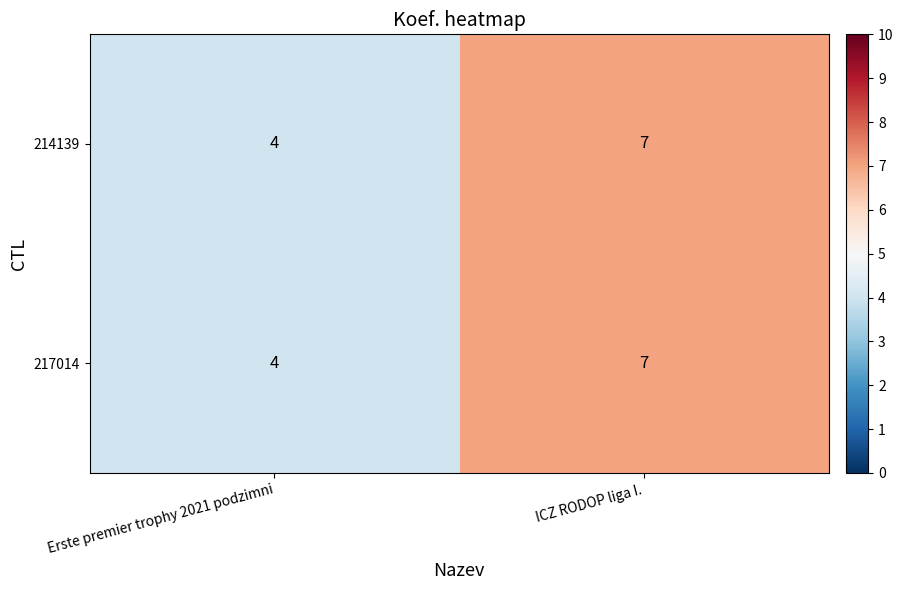

The value of 217014 at ICZ RODOP liga I. is 2. True or false?

False